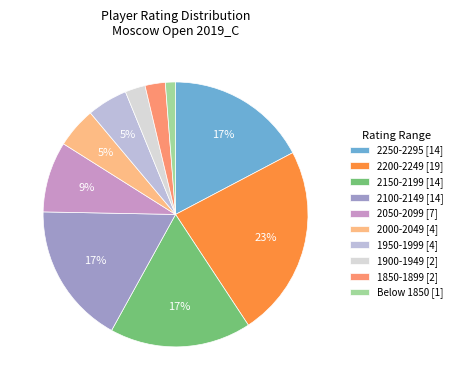

To the nearest percent, what is the difference between the largest and smallest slice percentages?

22%